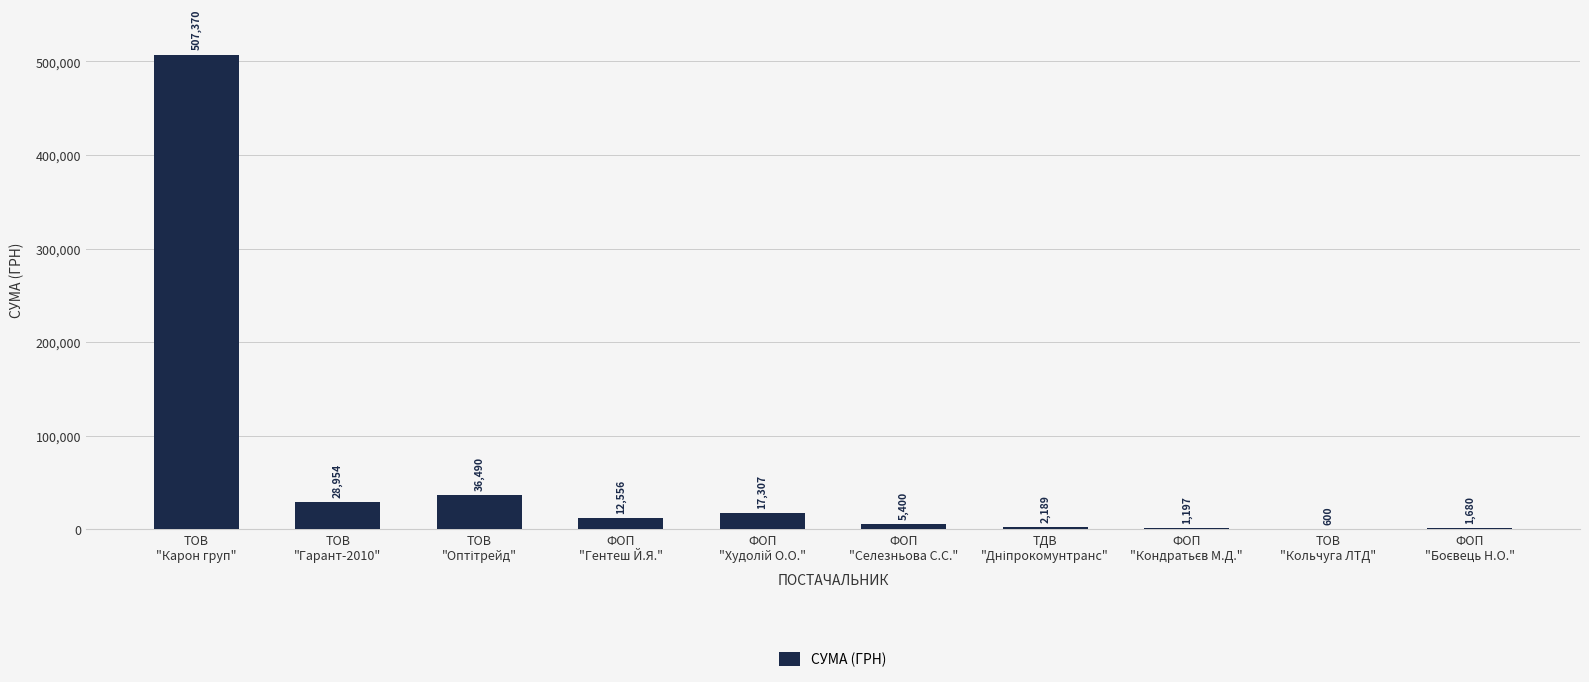

What is the maximum value shown in the chart?

507370.3